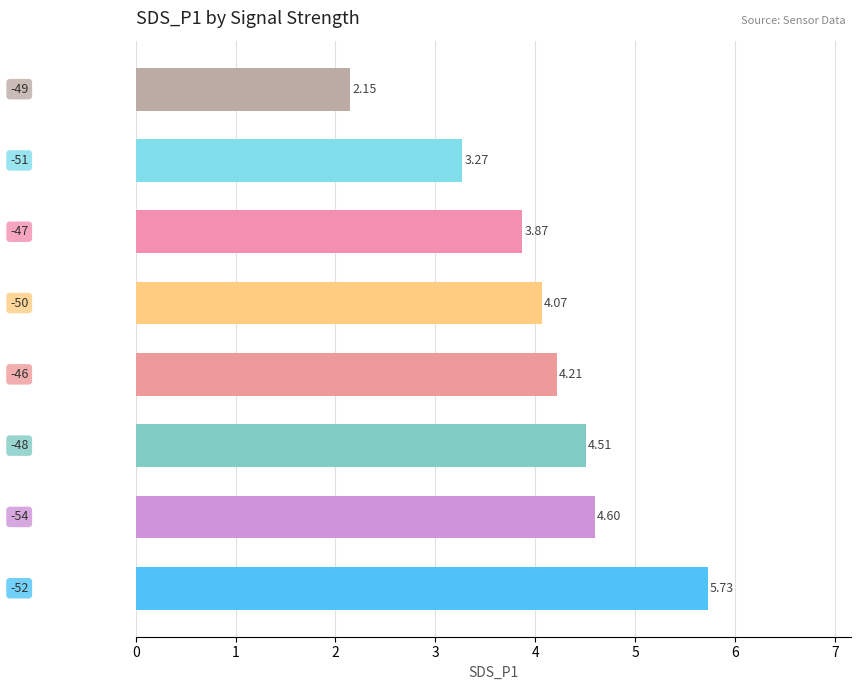

What is the difference between the second highest and second lowest values?

1.3